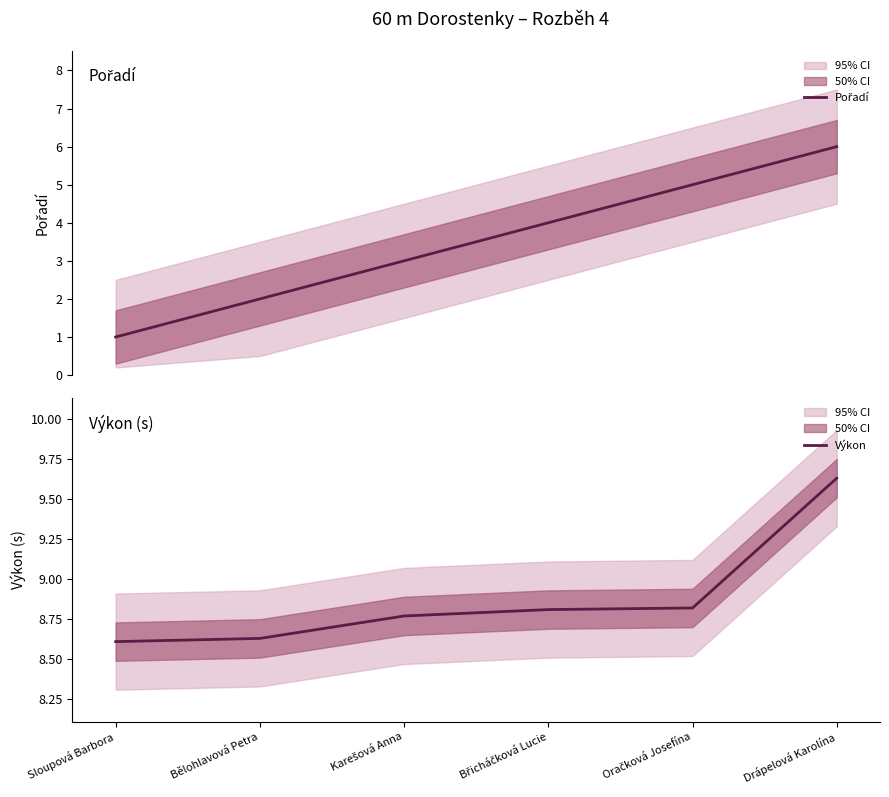

Count the number of categories in the chart.

6